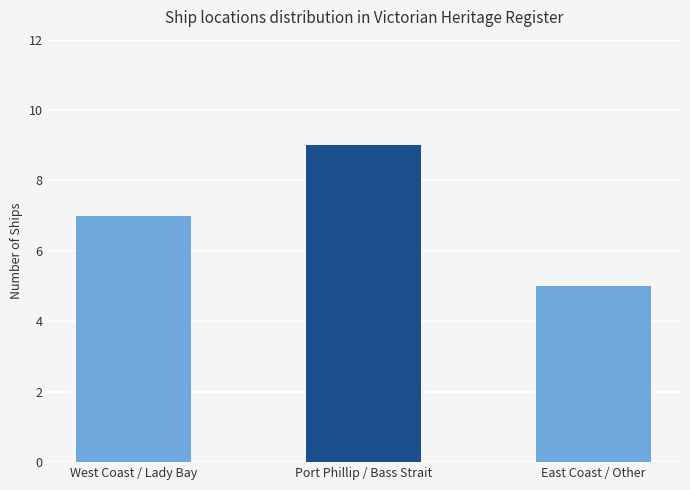

What is the average value?

7